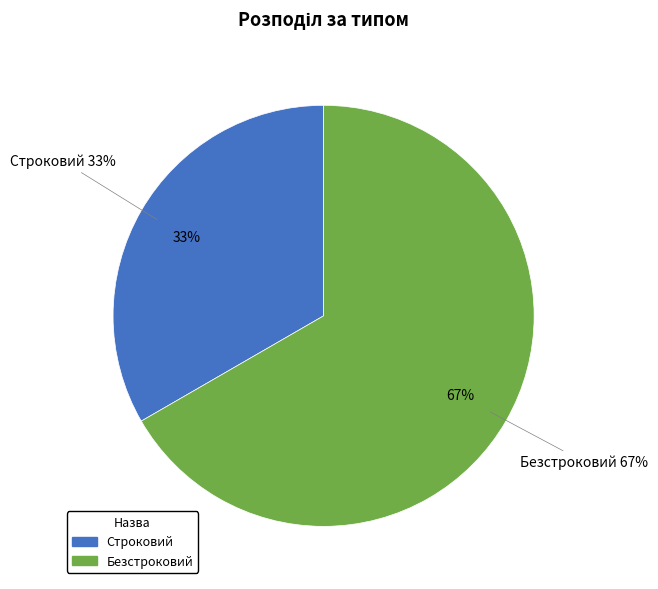

Is there any slice that represents more than half of the pie?

Yes